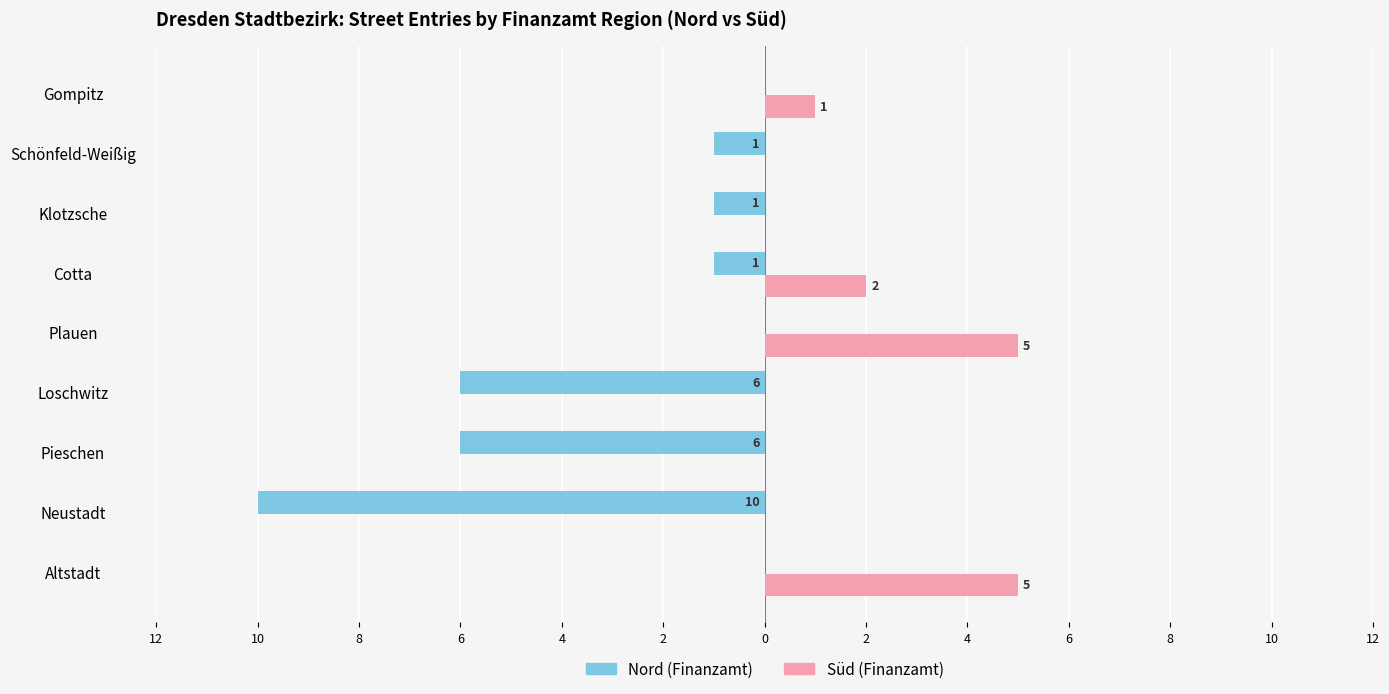

What are all the series names shown in the legend?

Nord (Finanzamt), Süd (Finanzamt)